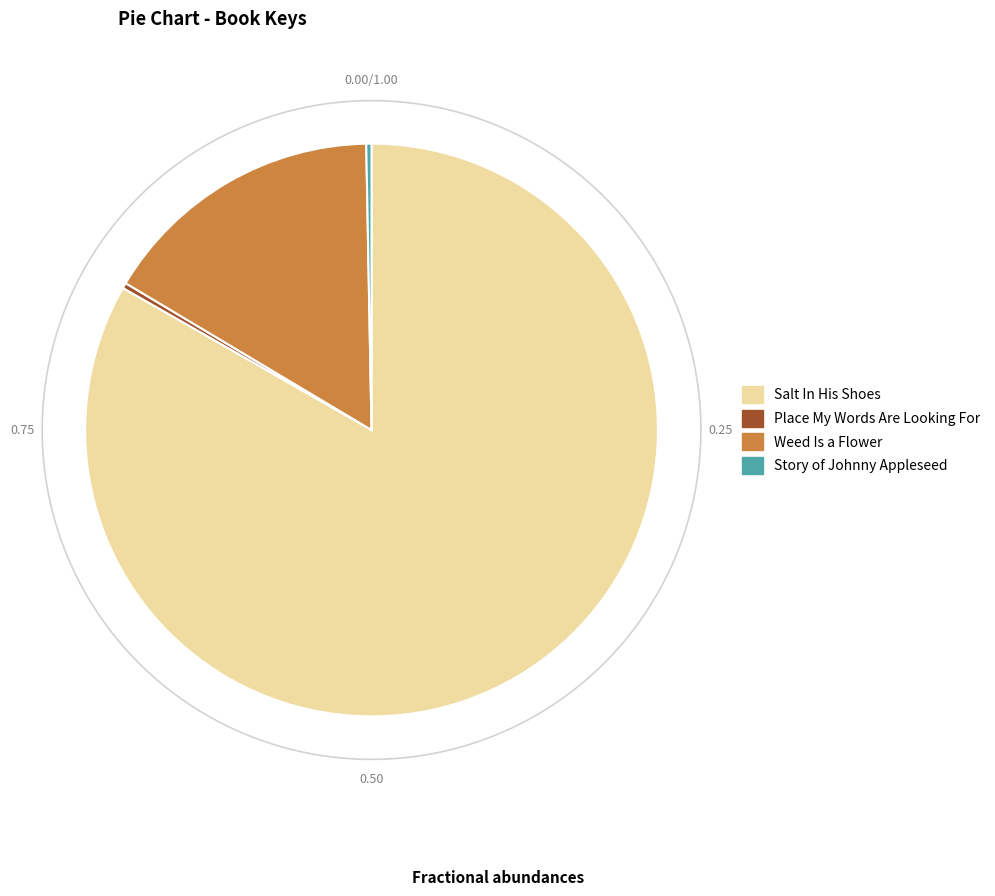

Which slice is the largest?

Salt In His Shoes